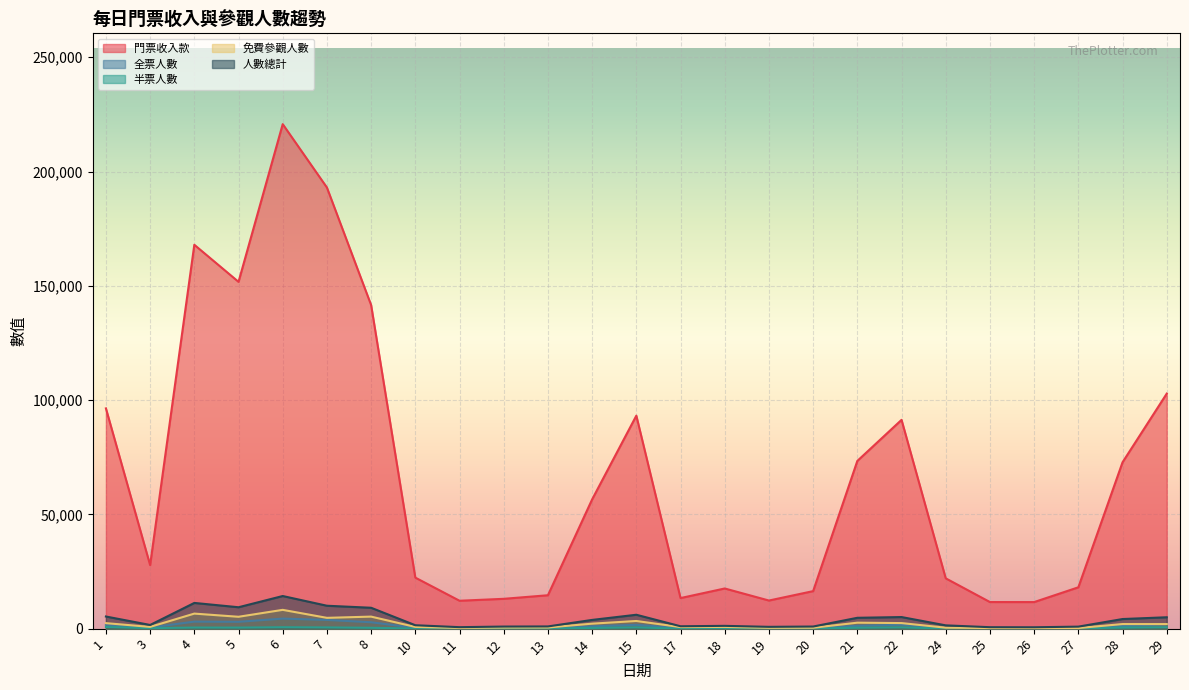

How many interior local peaks does the 全票人數 series have?

5